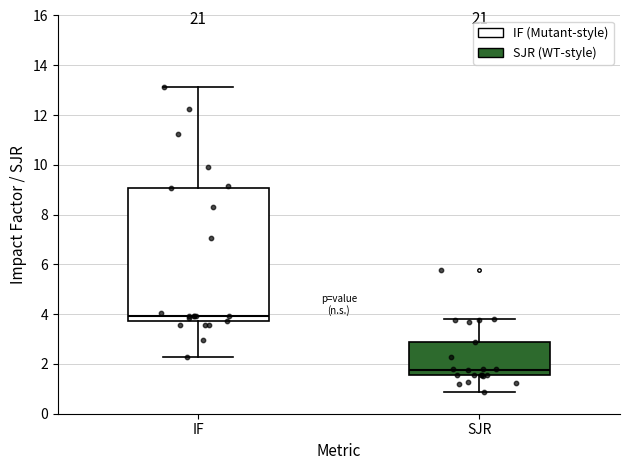

Reading left to right, read every box against the y-axis: the position of its median line, the range the box covers, and the ends of its whiskers. The values are not printed on the chart, so give them approximately, as read against the axis.

IF: median 4.0, box 3.8 to 9.0, whiskers 2.2 to 13.2
SJR: median 1.8, box 1.6 to 2.8, whiskers 0.8 to 3.8